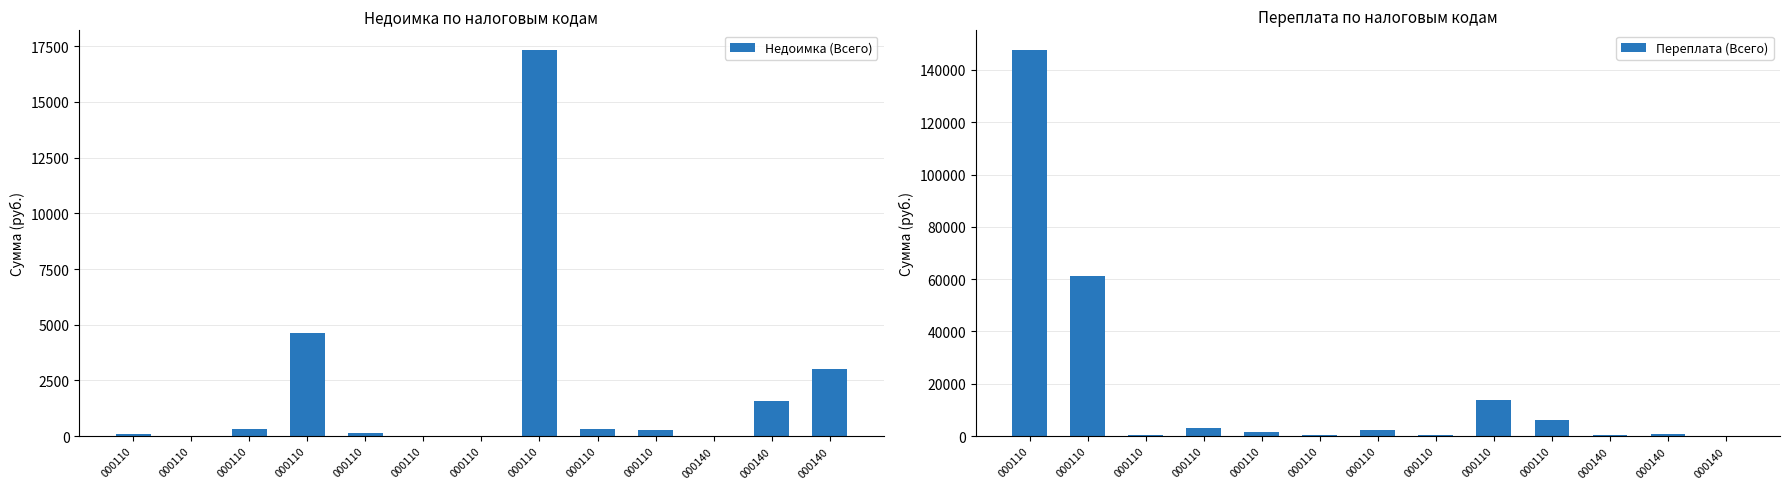

How many data points in Недоимка (Всего) are above 255?

7